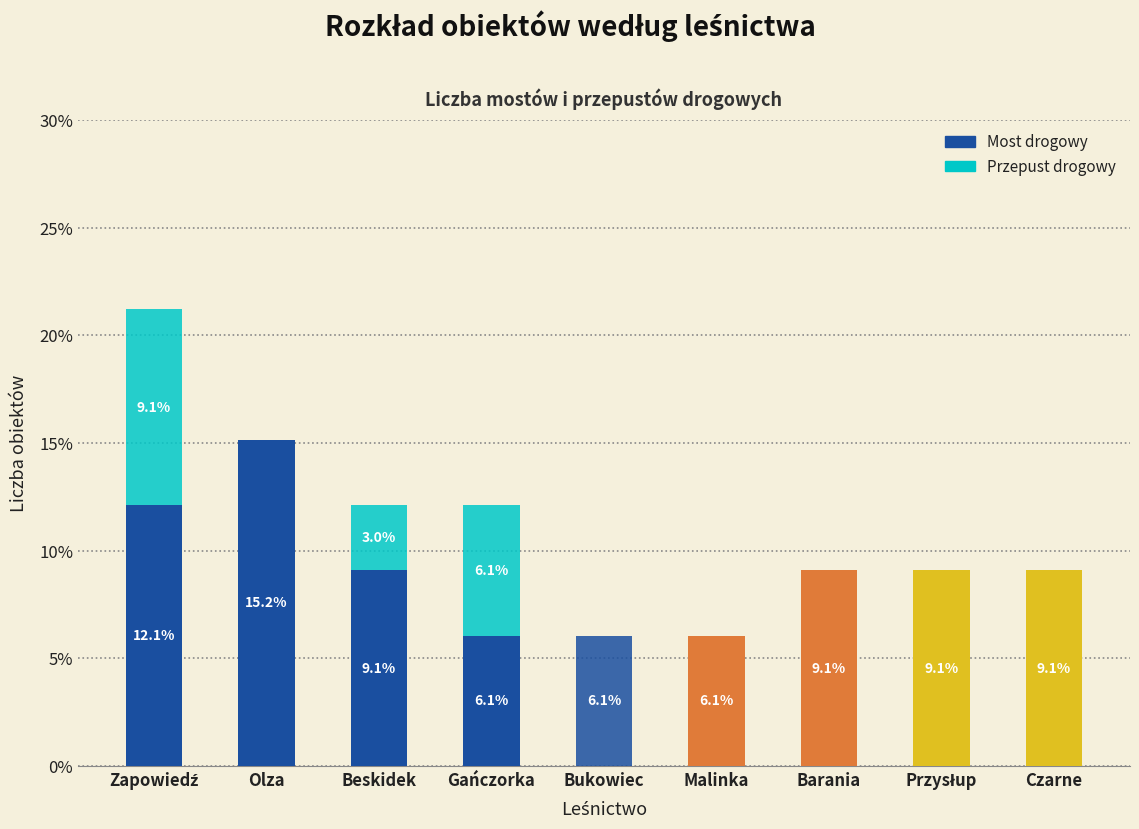

How many distinct data groups are displayed?

2